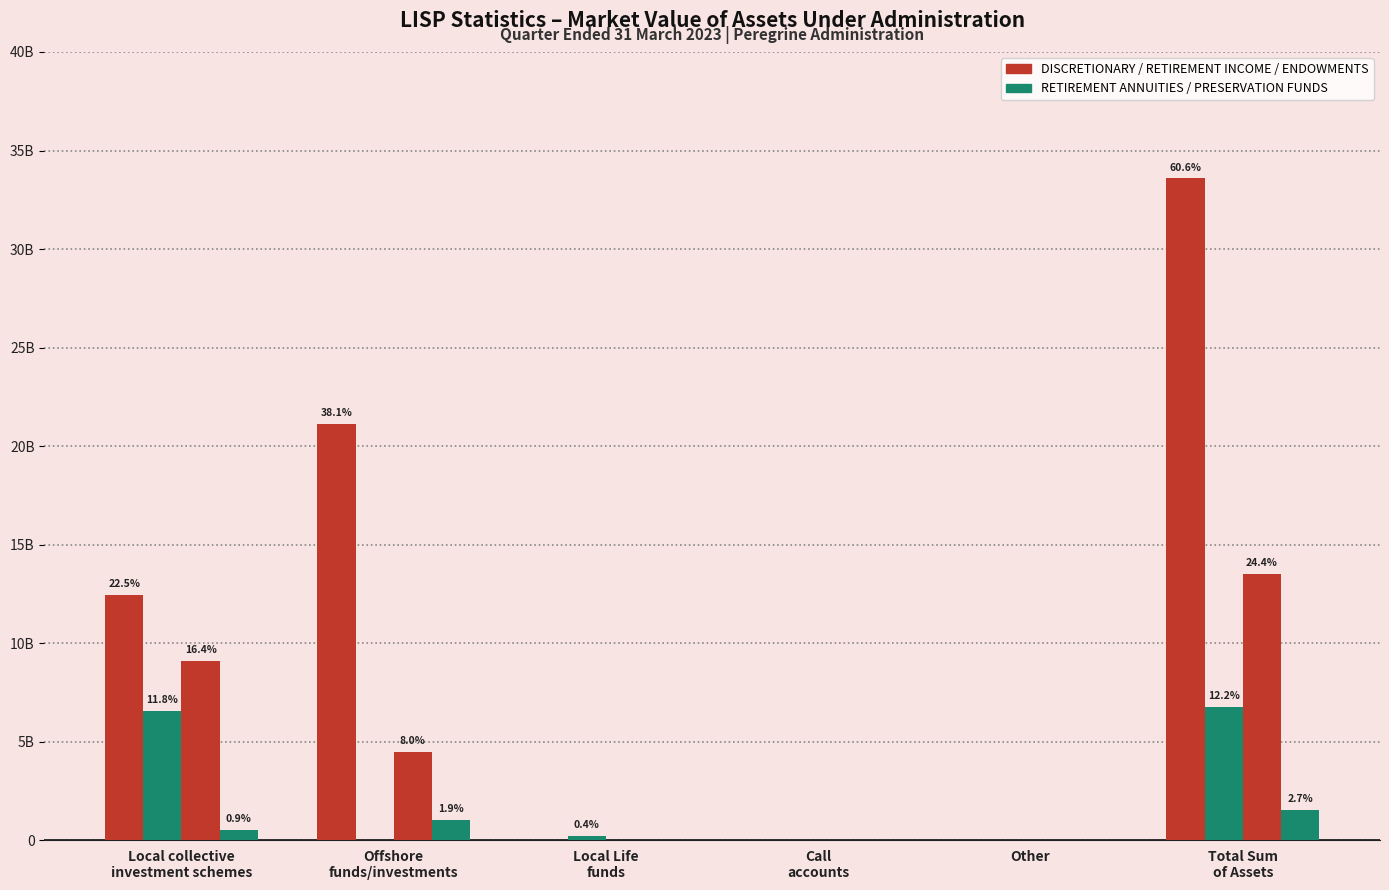

Are the bars horizontal?

No